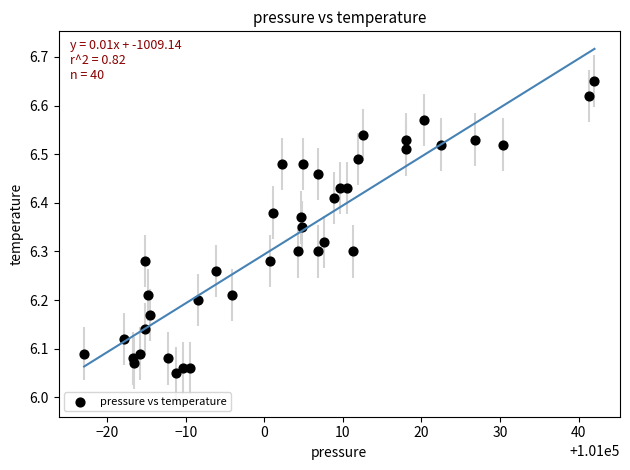

What is the range of Y values (max minus min)?

0.6